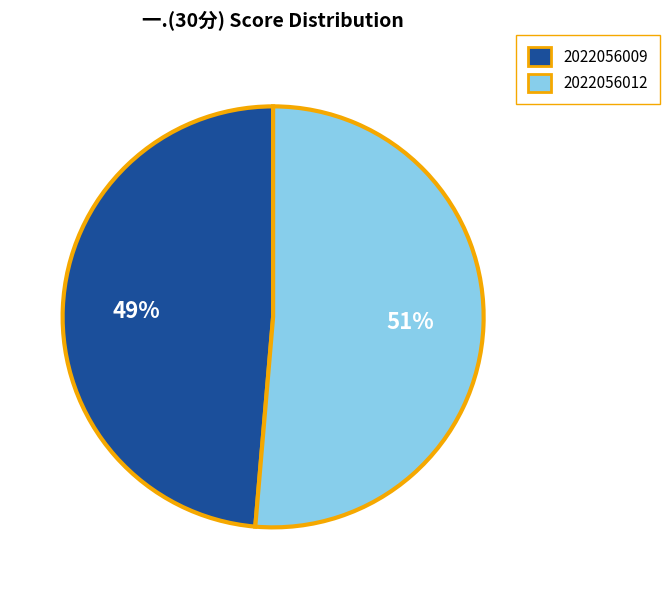

What percentage is the 2022056009 slice, to the nearest percent?

49%